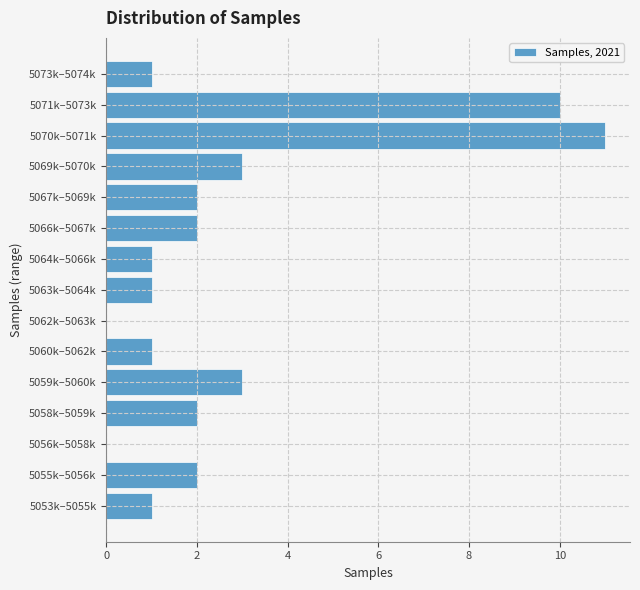

Reading bottom to top, list all the values displayed in this chart.

5053k–5055k=1	5055k–5056k=2	5056k–5058k=0	5058k–5059k=2	5059k–5060k=3	5060k–5062k=1	5062k–5063k=0	5063k–5064k=1	5064k–5066k=1	5066k–5067k=2	5067k–5069k=2	5069k–5070k=3	5070k–5071k=11	5071k–5073k=10	5073k–5074k=1